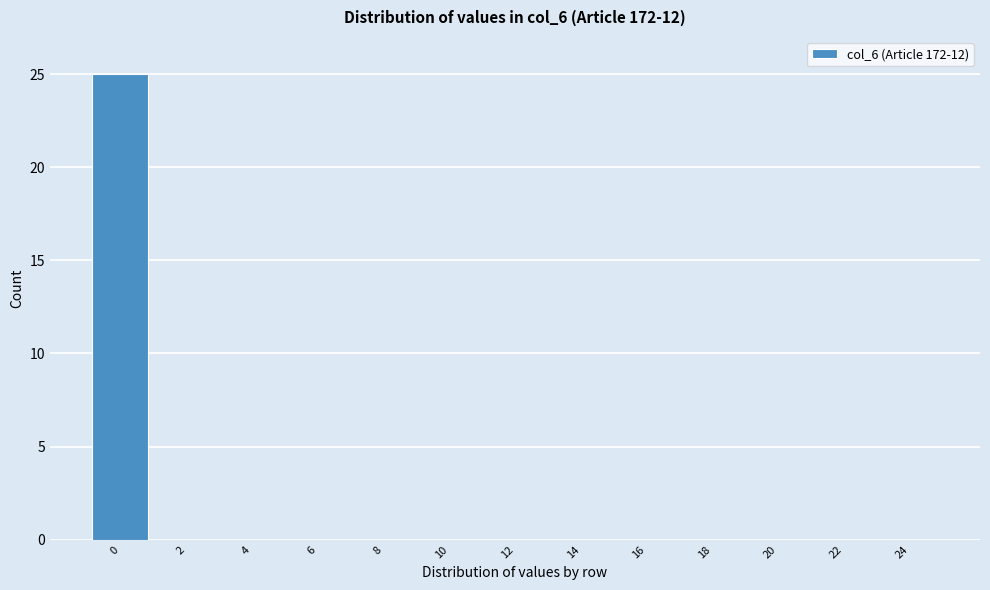

Reading left to right, list all the values displayed in this chart.

0=25	2=0	4=0	6=0	8=0	10=0	12=0	14=0	16=0	18=0	20=0	22=0	24=0